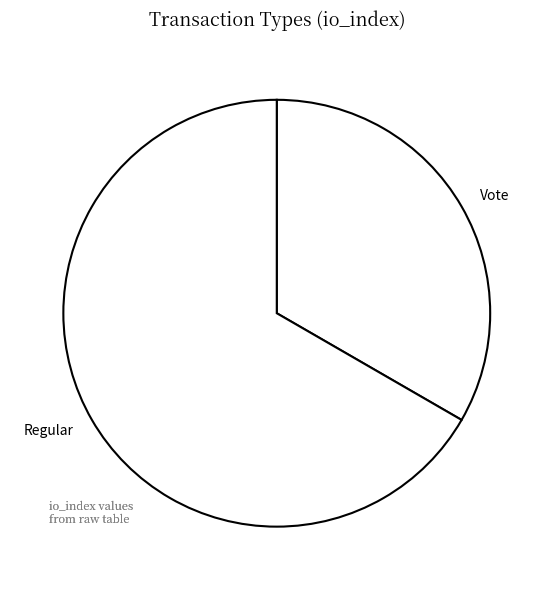

Between Regular and Vote, which is larger?

Regular